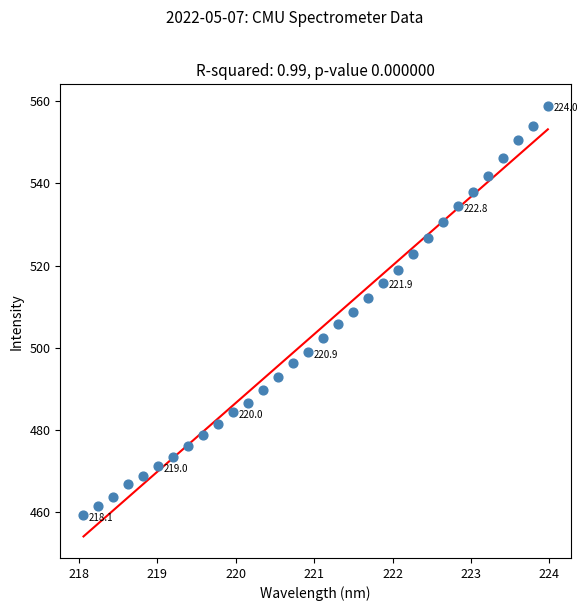

What is the range of Y values (max minus min)?

99.5